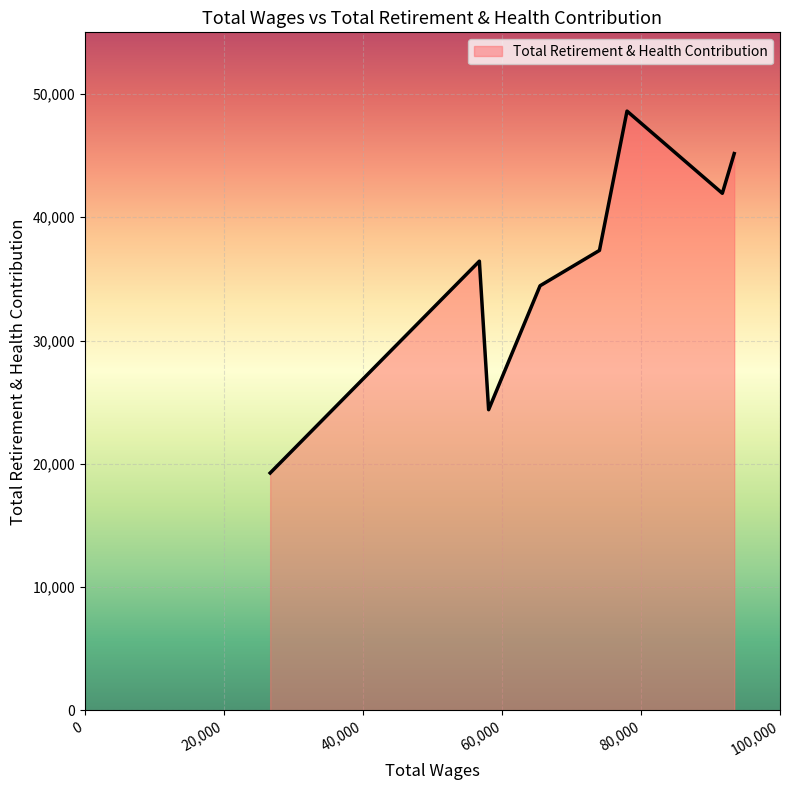

What is the maximum value shown in the chart?

48611